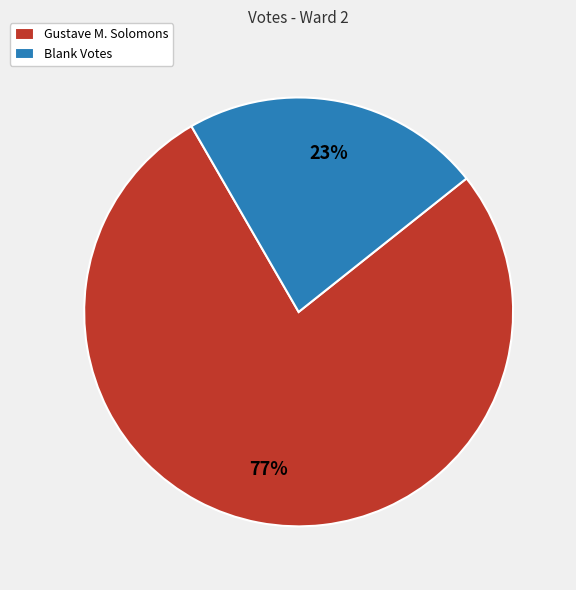

Is there a majority slice in this chart?

Yes